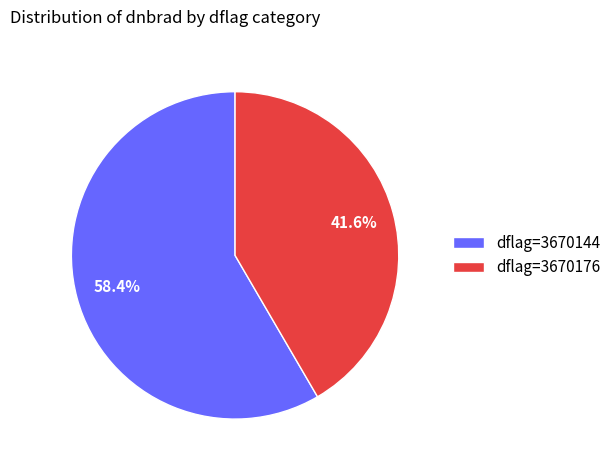

How many segments does this pie chart have?

2